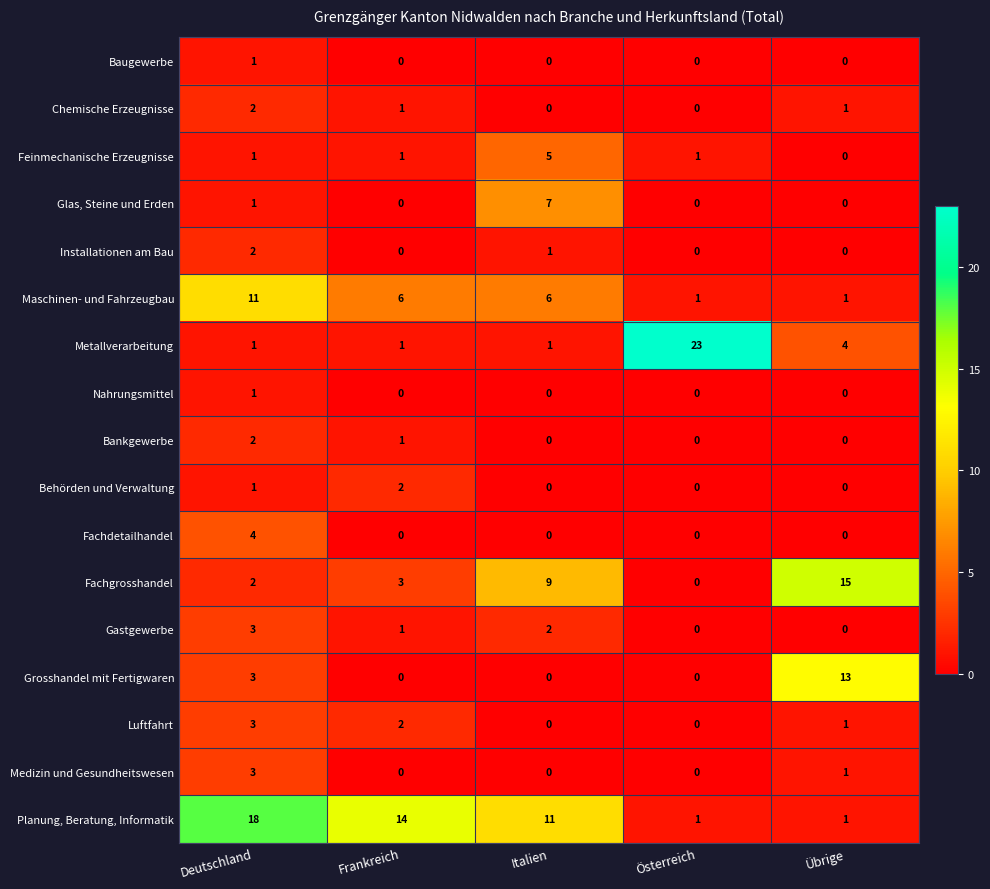

Which series has the widest spread of values?

Metallverarbeitung